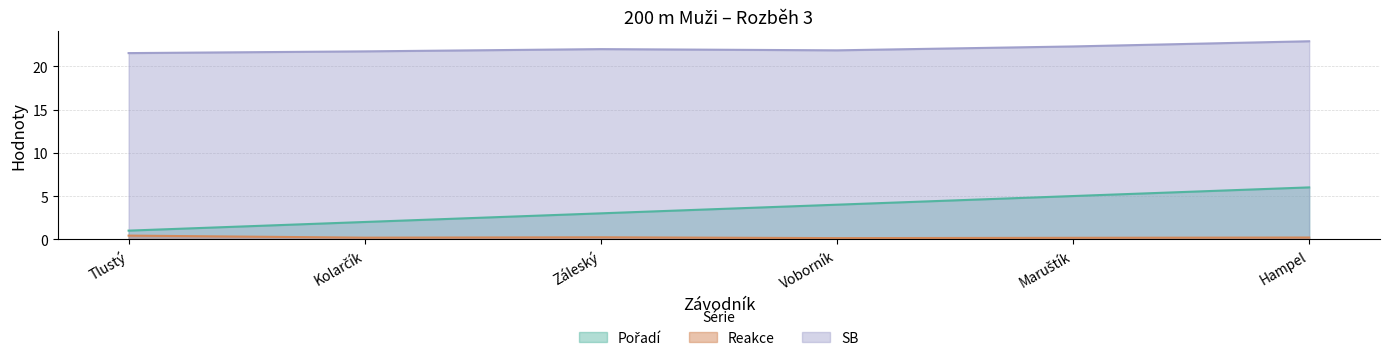

At how many categories does at least one series exceed 10?

6